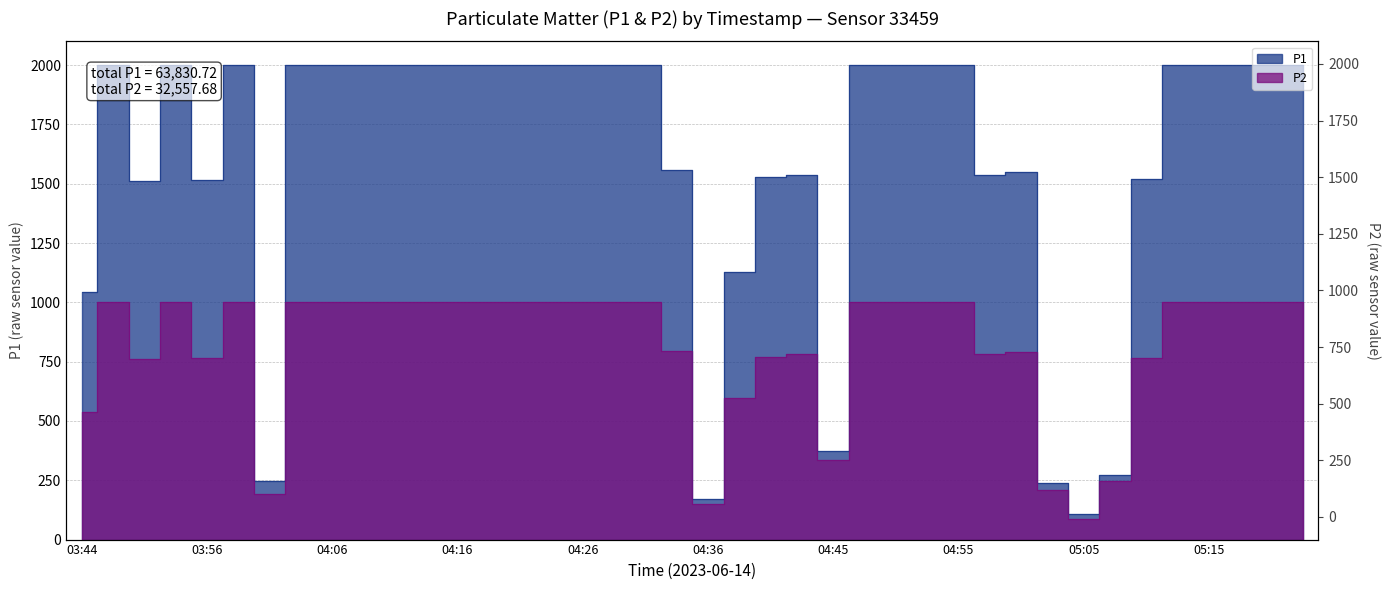

Rank the series by their maximum value, from highest to lowest.

P1, P2